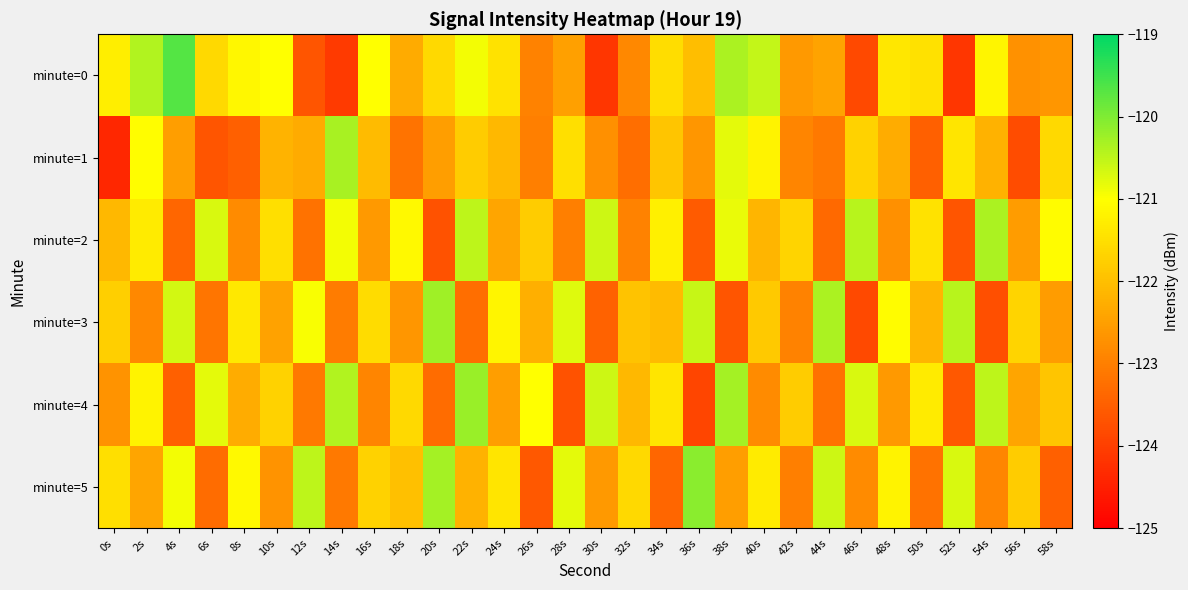

Rank the series by their maximum value, from highest to lowest.

minute=0, minute=5, minute=4, minute=3, minute=1, minute=2